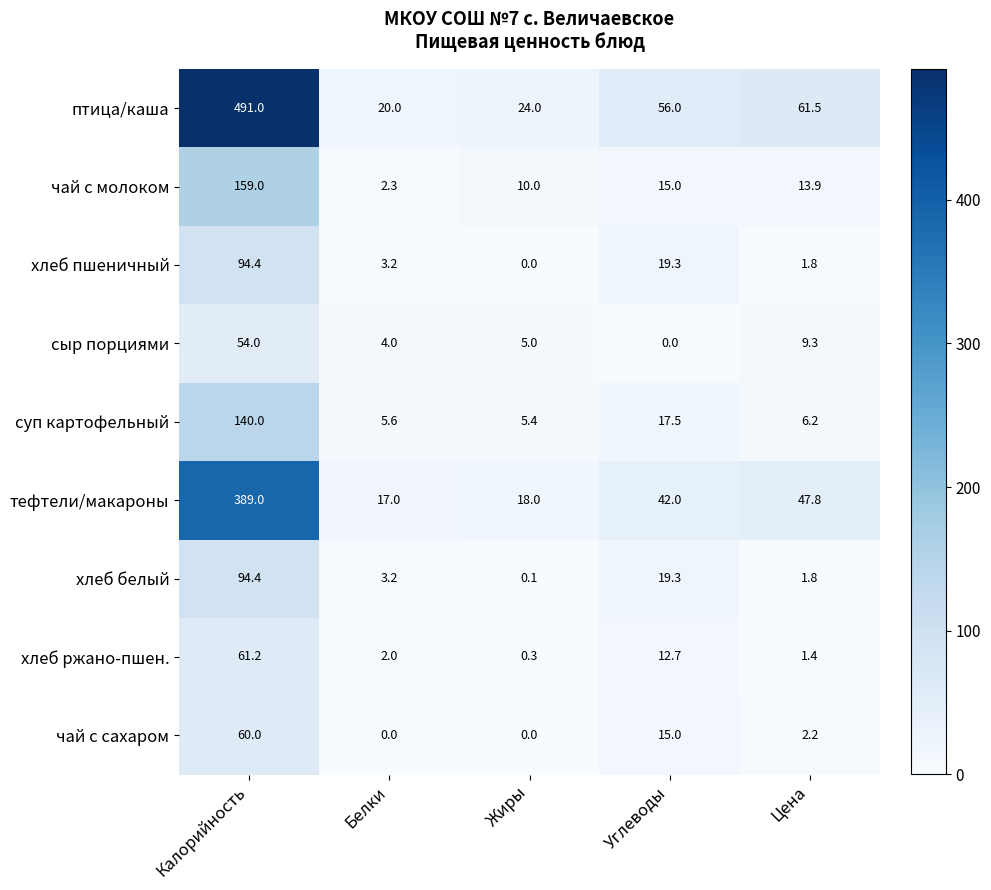

What is the sum of all чай с молоком values?

200.2